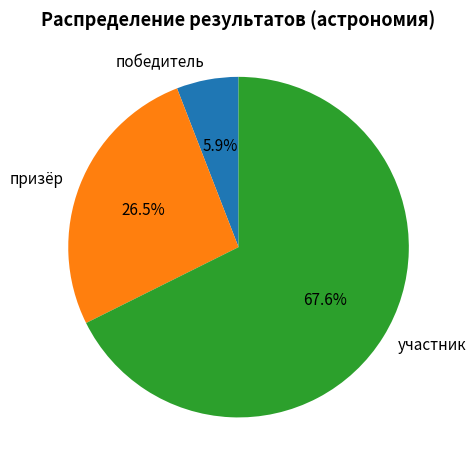

What percentage is the победитель slice, to the nearest percent?

6%